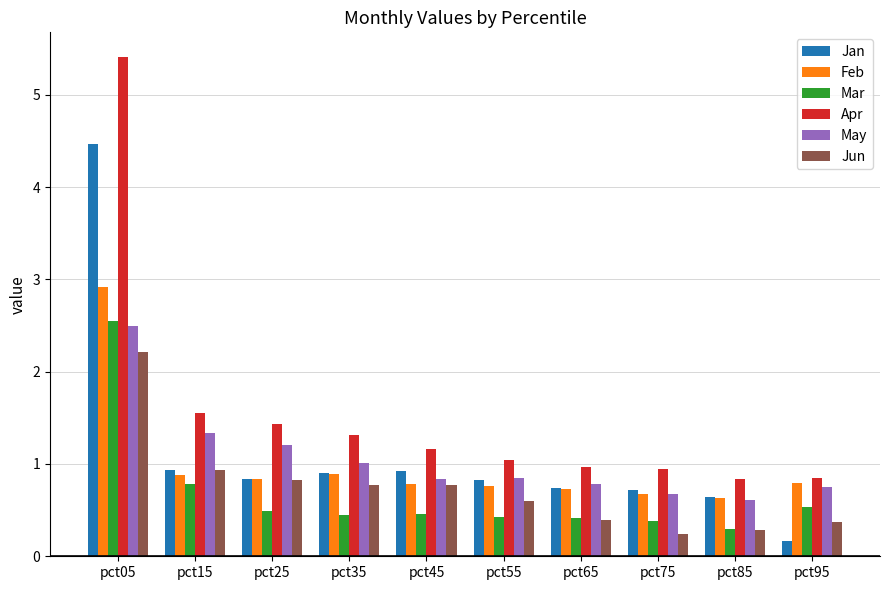

At how many categories does at least one series exceed 3?

1